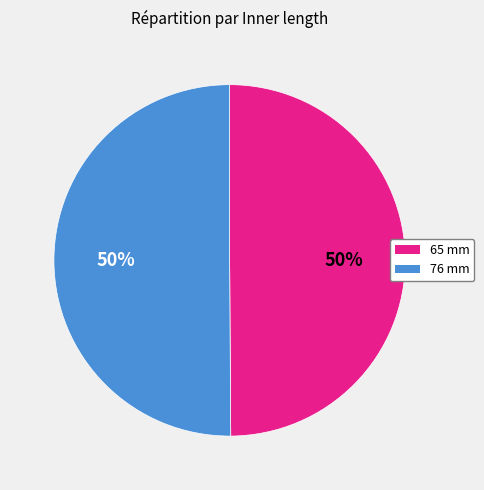

To the nearest percent, what portion does 65 mm represent?

50%